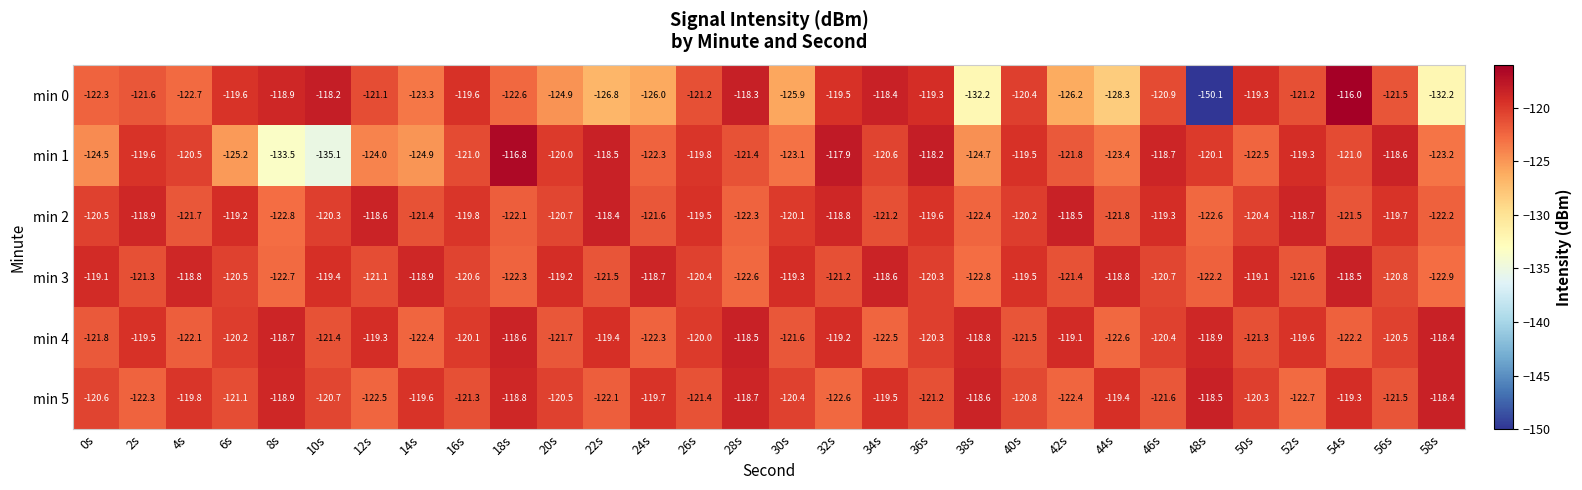

What is the greatest value displayed?

-116.0